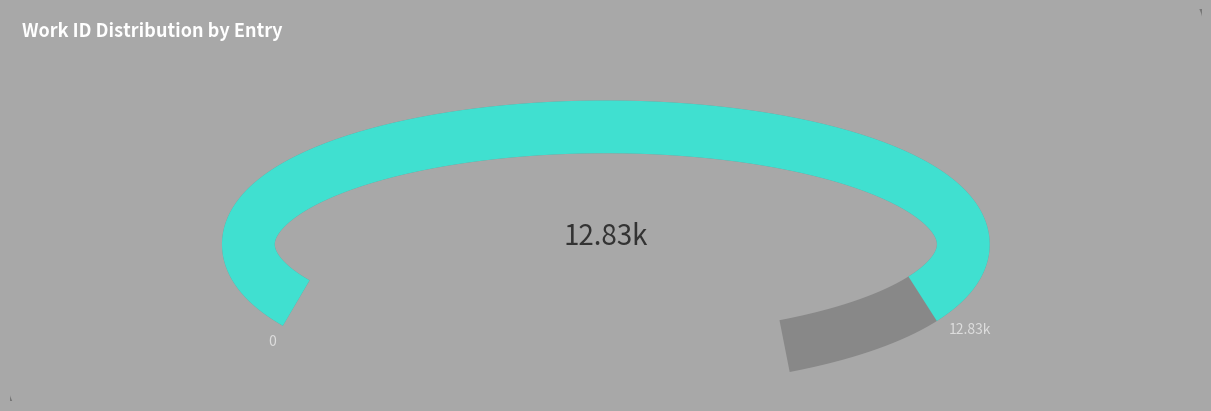

Which category has the biggest portion of the pie?

11230